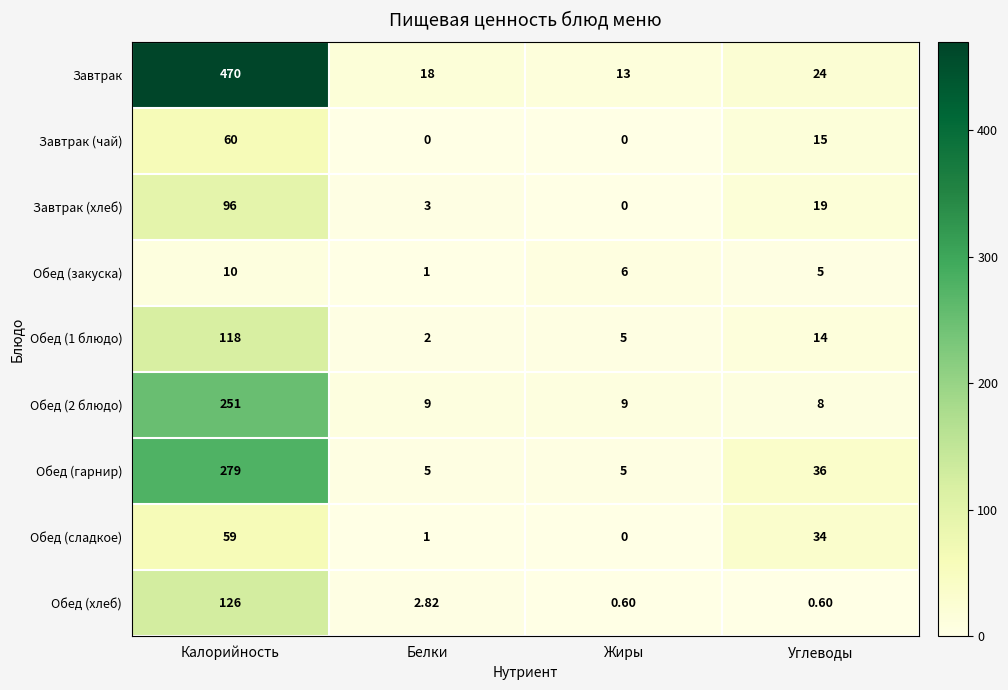

Where is Обед (сладкое) nearest to the value 29?

Углеводы